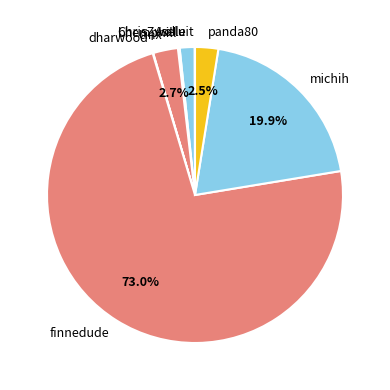

Which slice is the largest?

finnedude